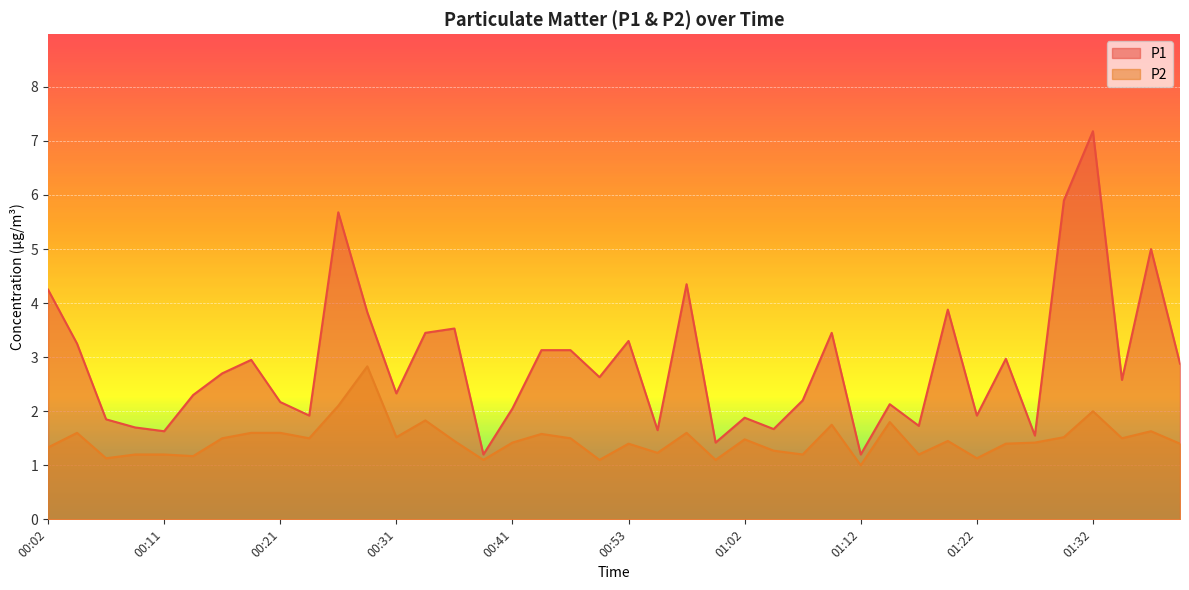

Rank the series by their average value, from lowest to highest.

P2, P1